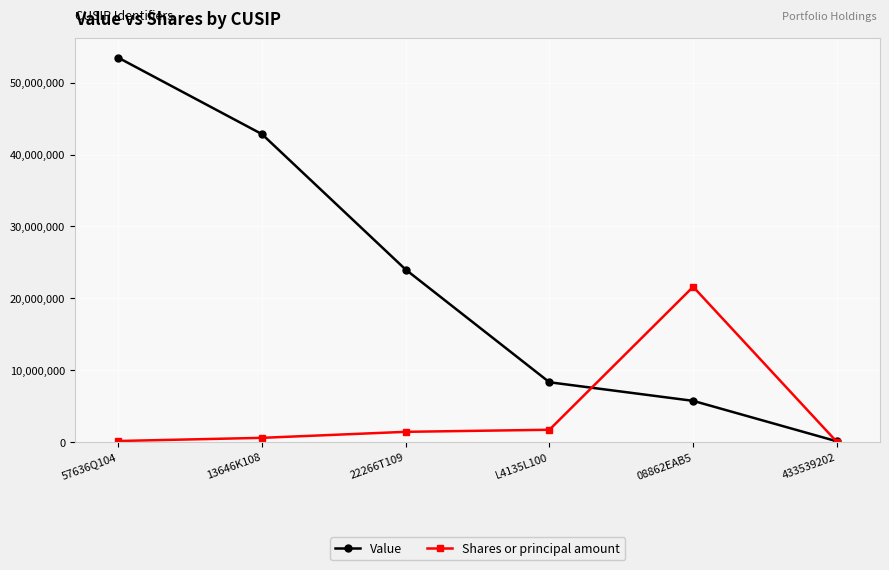

How many data points does each series have?

6